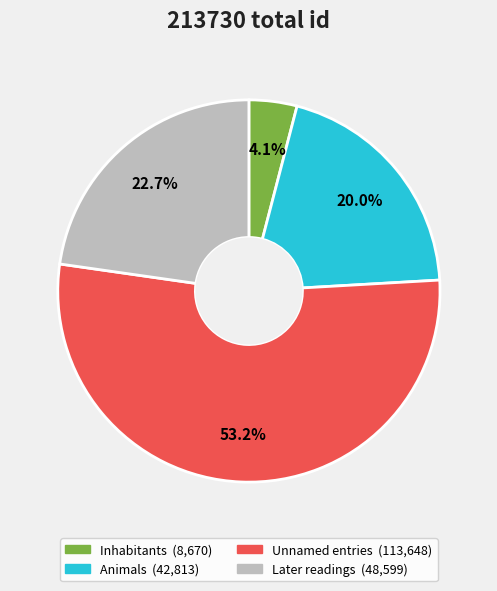

How many segments does this pie chart have?

4